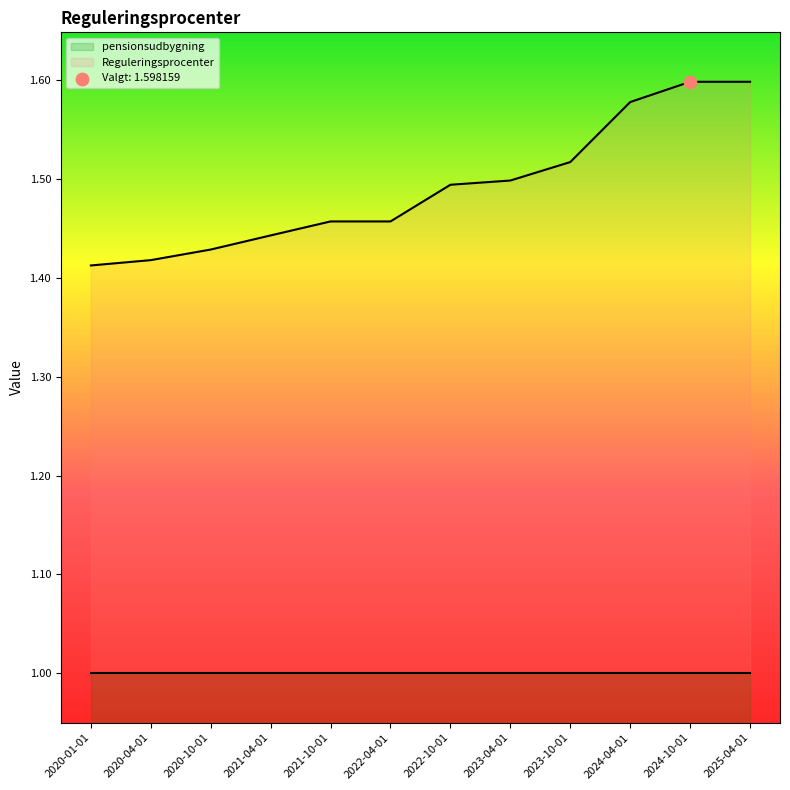

Which has a higher value, 2020-10-01 or 2021-04-01?

2021-04-01